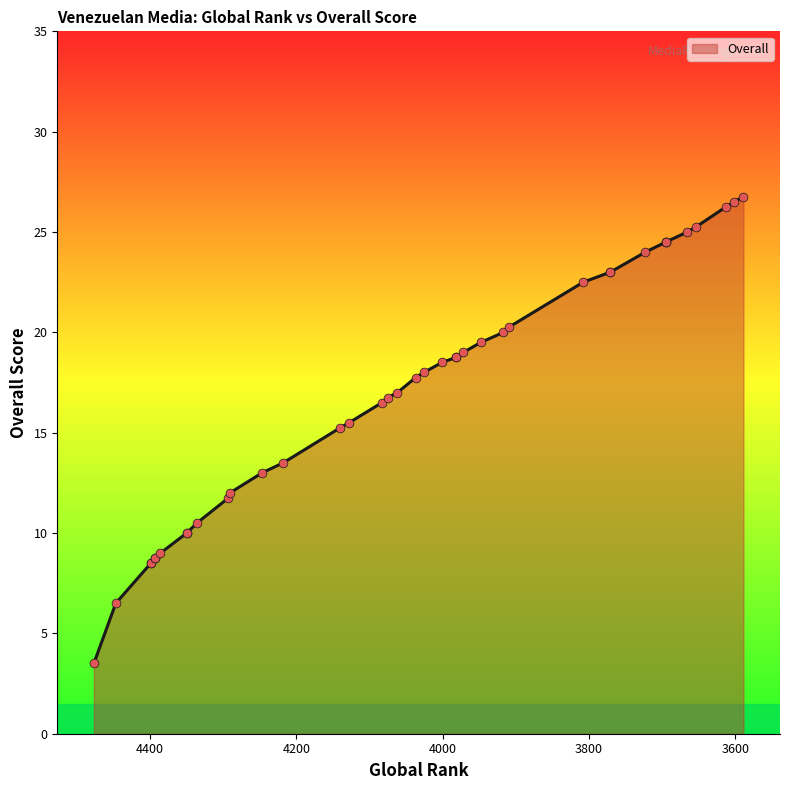

What is the change in value from 3972 to 3771?

+4.0